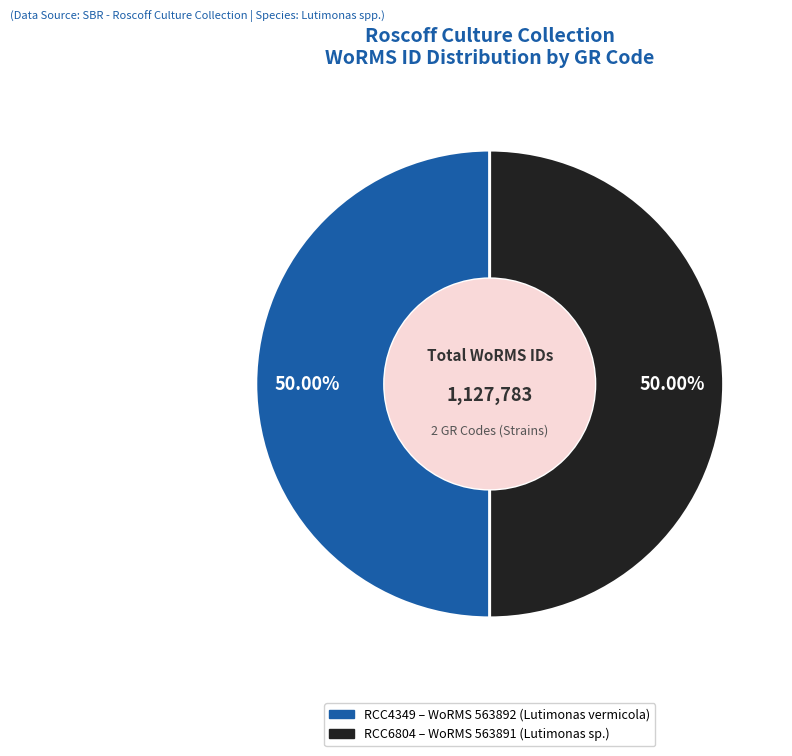

Do RCC6804 and RCC4349 together represent more than half of the pie?

Yes